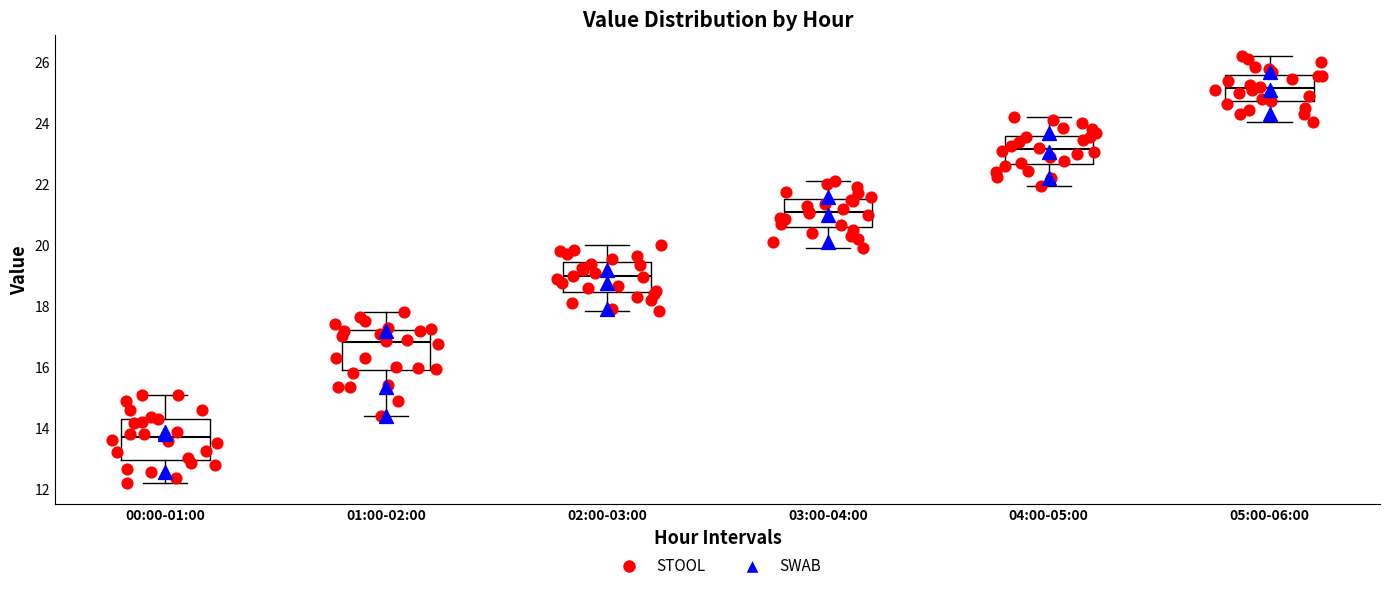

Reading left to right, transcribe this box plot: for each box, give where its median line is, the range the box spans, and where its two whiskers end, as read against the y-axis. The values are not printed on the chart, so give them approximately, as read against the axis.

00:00-01:00: median 13.8, box 13.0 to 14.4, whiskers 12.2 to 15.0
01:00-02:00: median 16.8, box 16.0 to 17.2, whiskers 14.4 to 17.8
02:00-03:00: median 19.0, box 18.4 to 19.4, whiskers 17.8 to 20.0
03:00-04:00: median 21.0, box 20.6 to 21.6, whiskers 20.0 to 22.2
04:00-05:00: median 23.2, box 22.6 to 23.6, whiskers 22.0 to 24.2
05:00-06:00: median 25.2, box 24.8 to 25.6, whiskers 24.0 to 26.2